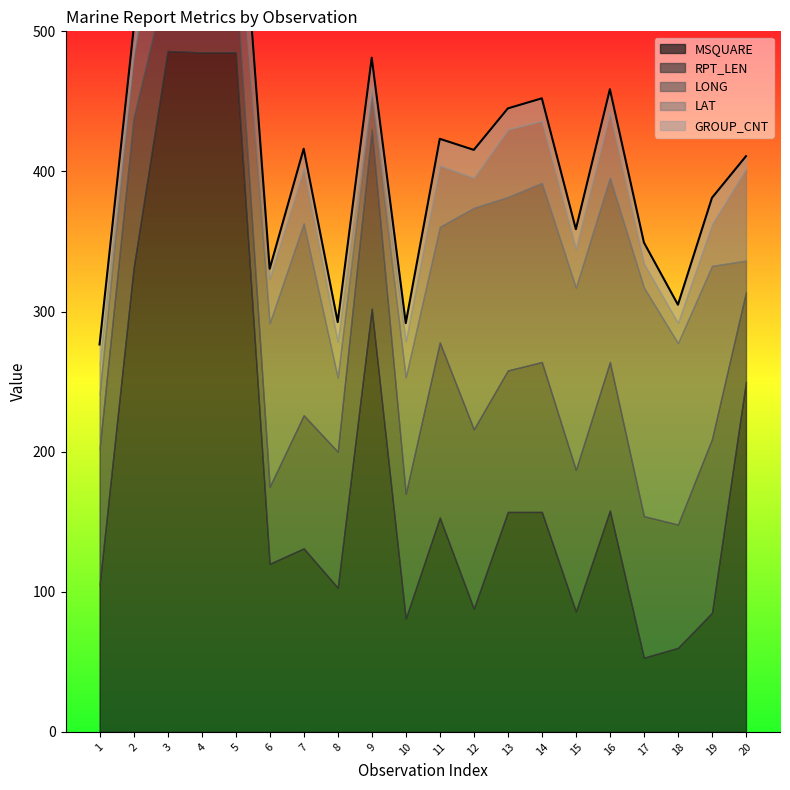

Rank the series by their maximum value, from lowest to highest.

GROUP_CNT, LAT, RPT_LEN, LONG, MSQUARE